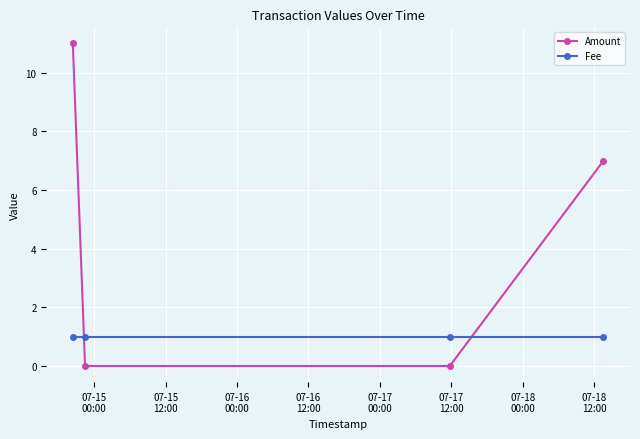

True or false: Amount has more than 1 points higher than both neighbors.

False